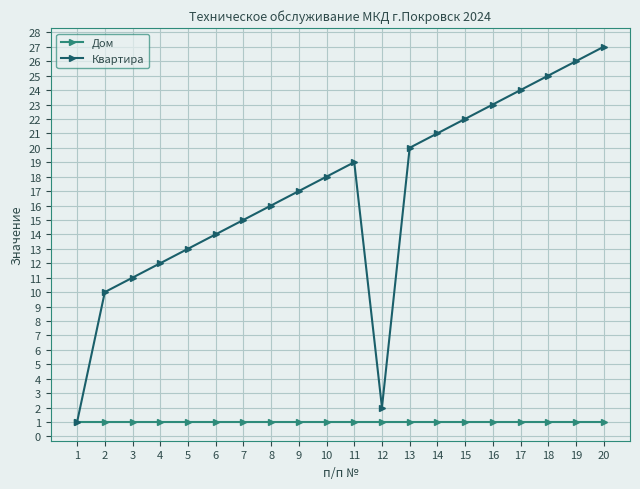

Rank the categories by Квартира value from lowest to highest.

1, 12, 2, 3, 4, 5, 6, 7, 8, 9, 10, 11, 13, 14, 15, 16, 17, 18, 19, 20